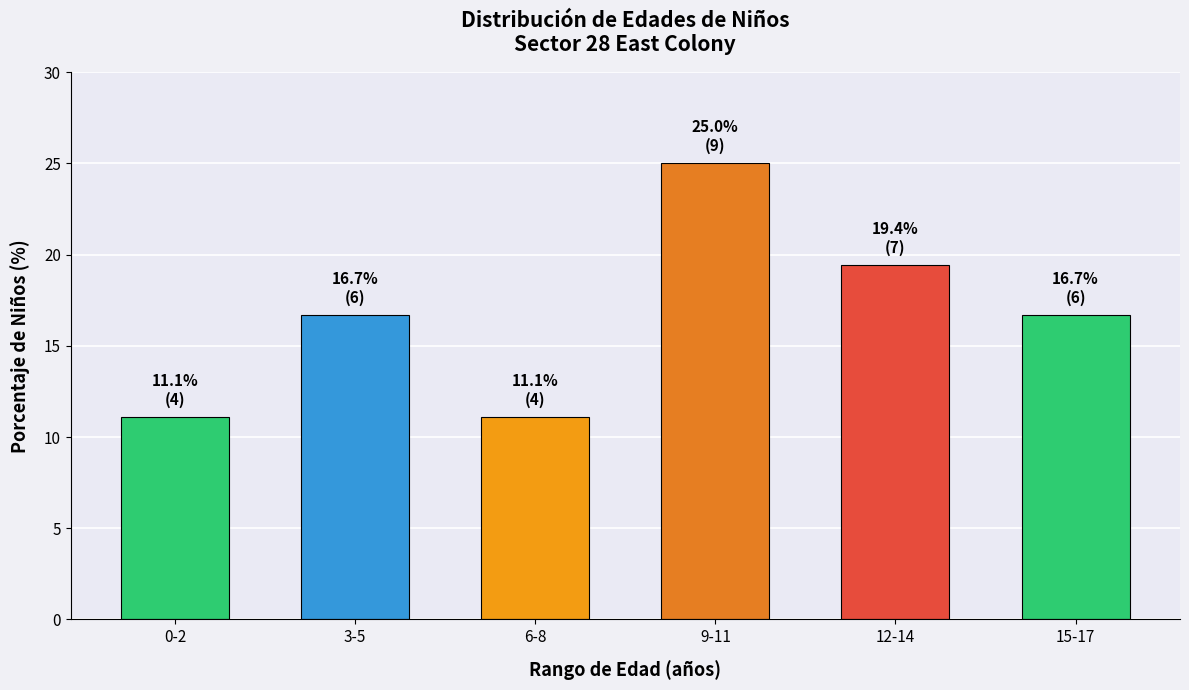

Reading left to right, extract all data points from this chart.

11.1	16.7	11.1	25.0	19.4	16.7